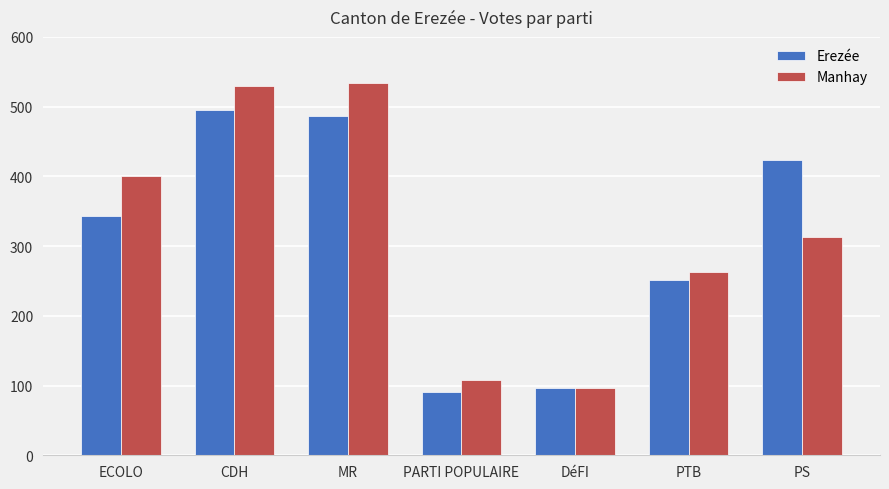

Reading right to left, what are all the values shown in this chart?

Erezée: PS=423	PTB=251	DéFI=97	PARTI POPULAIRE=91	MR=487	CDH=495	ECOLO=343
Manhay: PS=313	PTB=263	DéFI=97	PARTI POPULAIRE=108	MR=534	CDH=530	ECOLO=400